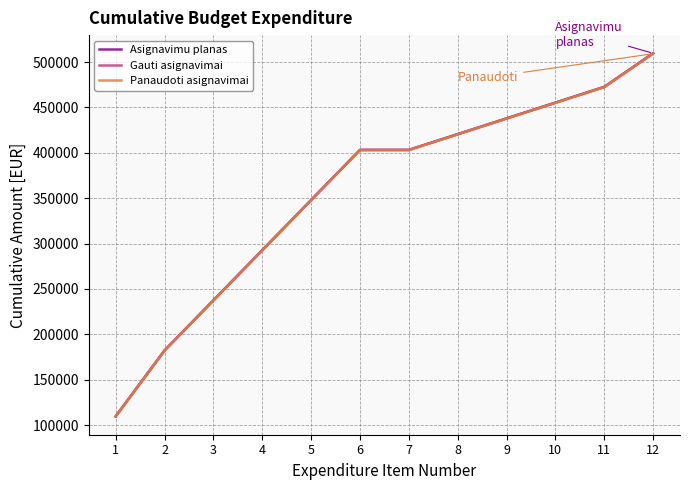

The Panaudoti asignavimai series shows 437687.4 at 9. True or false?

True